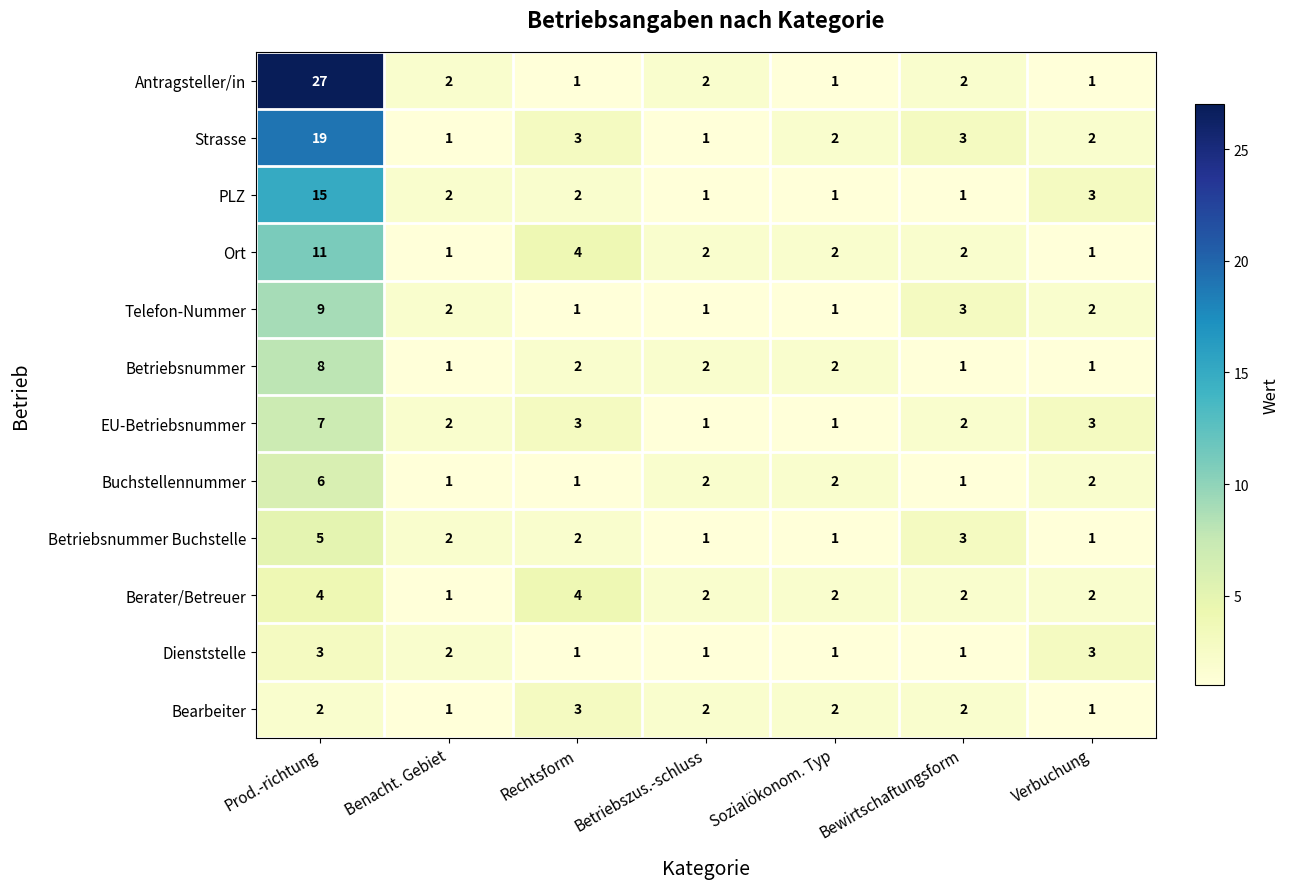

Which series changed the most between Prod.-richtung and Betriebszus.-schluss?

Antragsteller/in